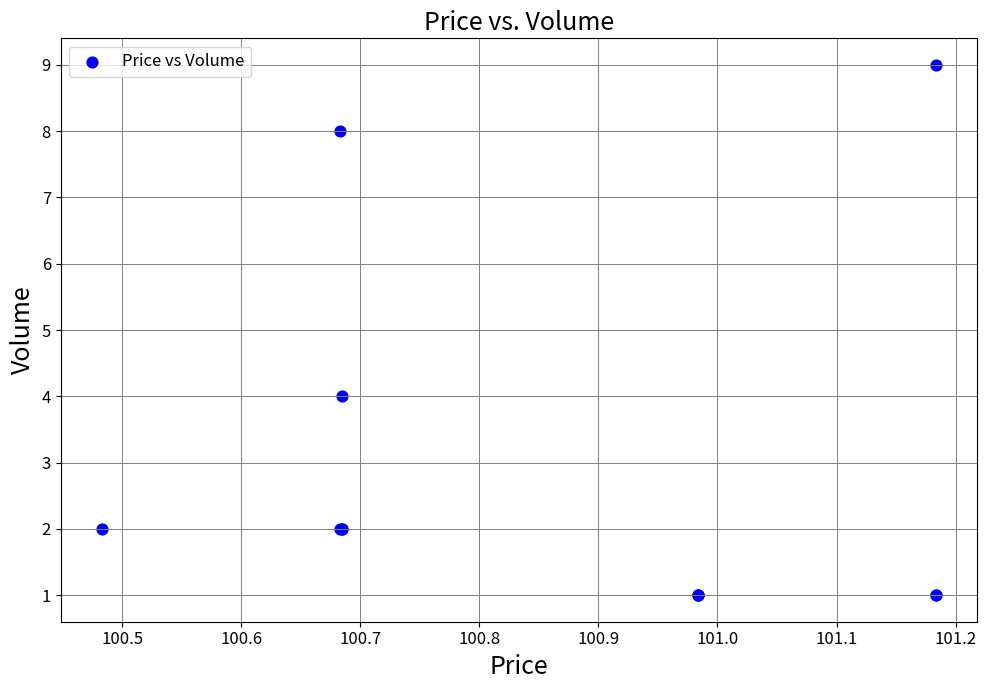

What Y value in the scatter plot is closest to 5?

4